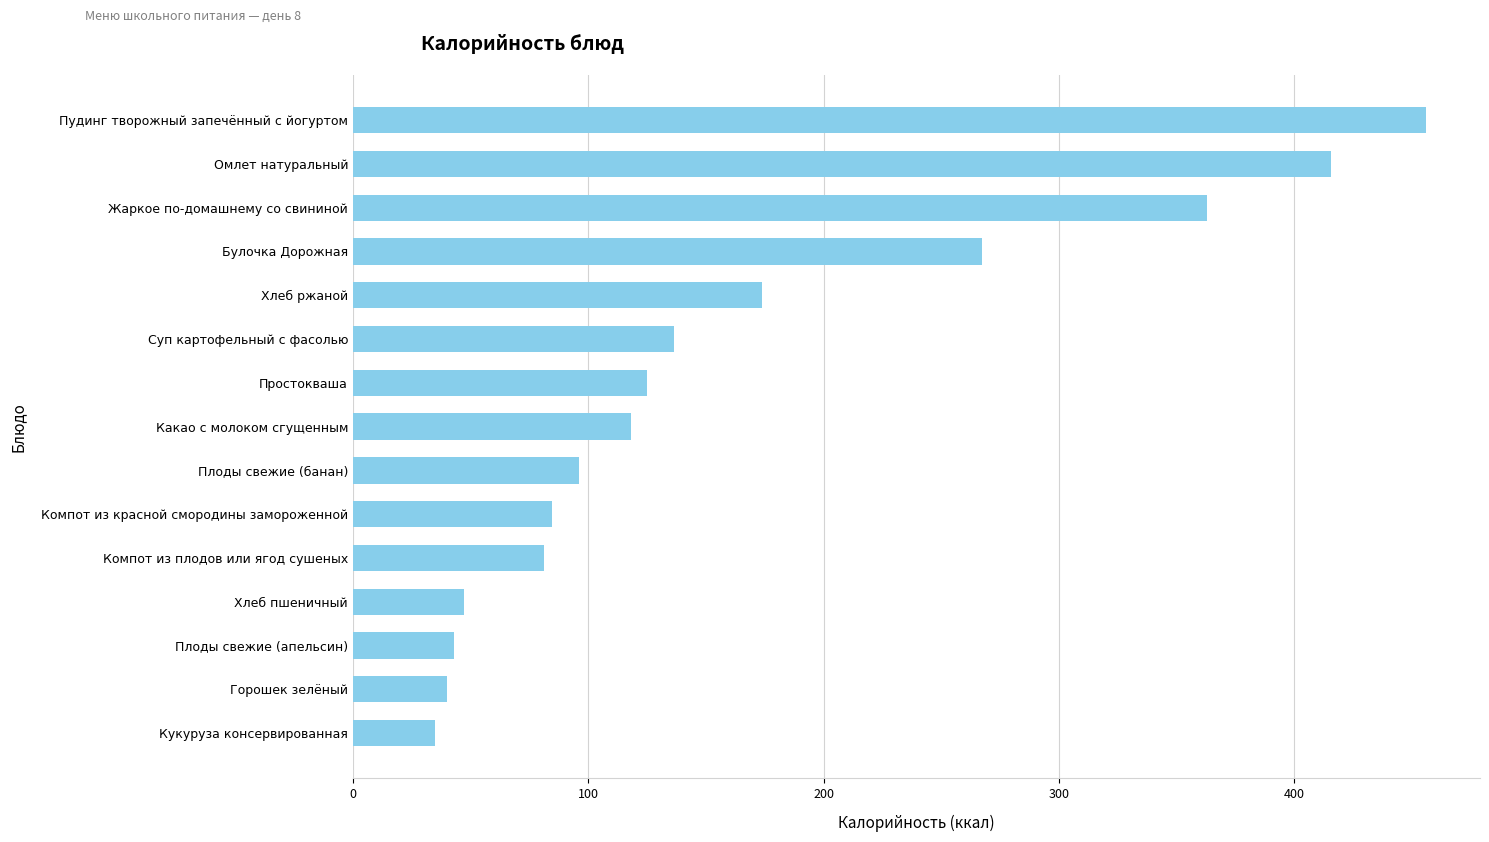

Approximately how many times larger is the value at Простокваша compared to Омлет натуральный?

0.3